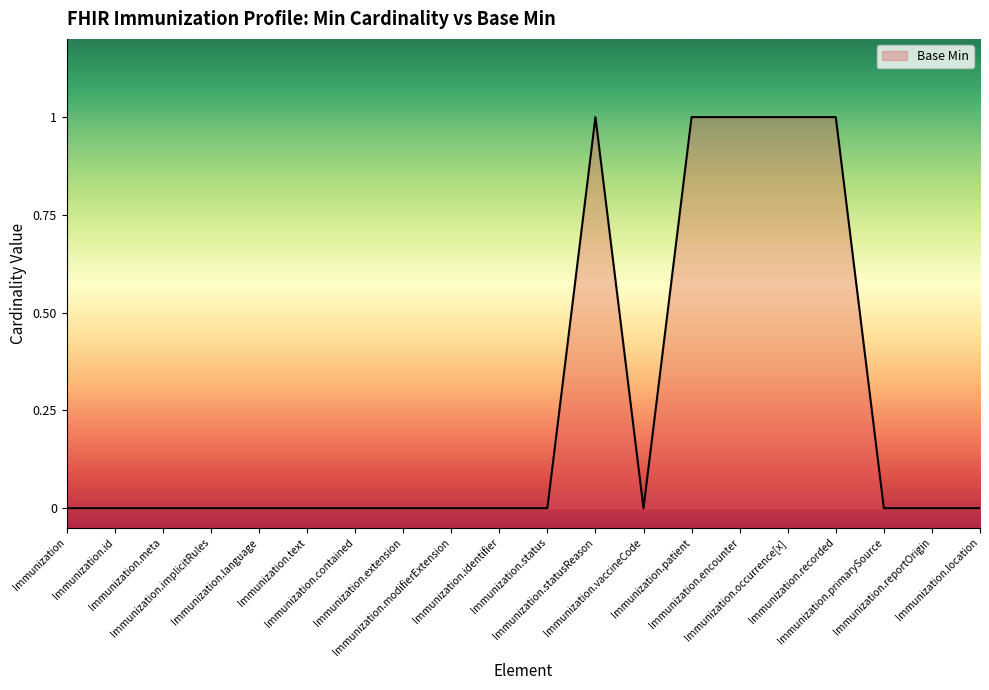

What is the maximum value shown in the chart?

1